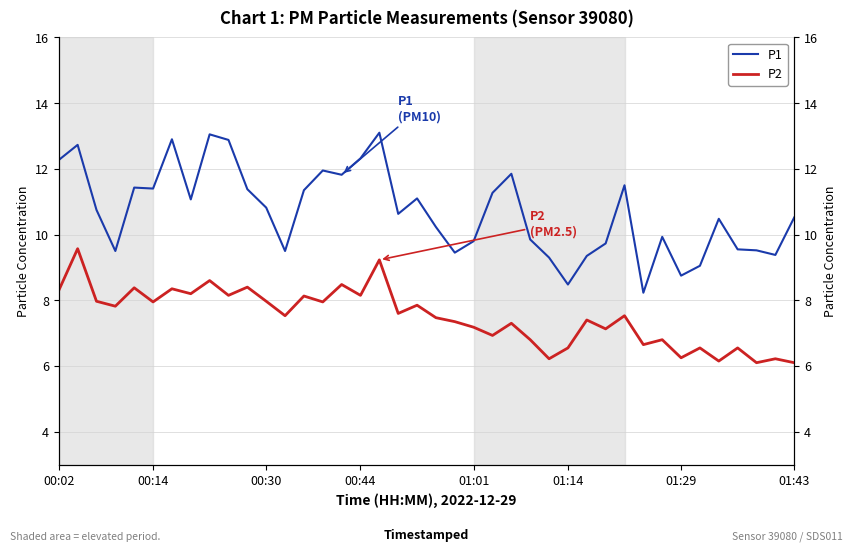

How many data points in P2 are above 7?

27